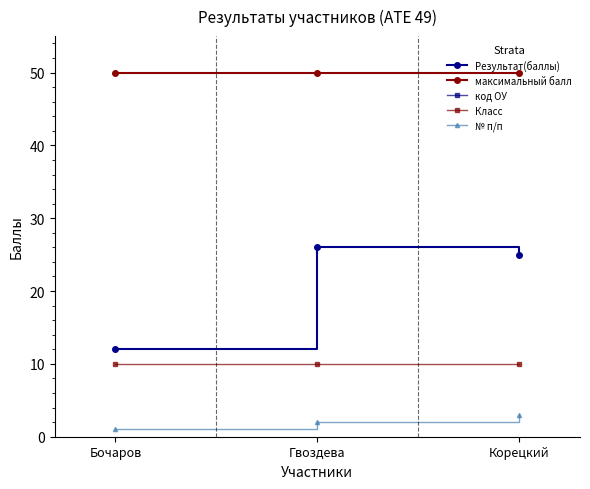

List the labels in order of код ОУ value, smallest first.

Гвоздева, Корецкий, Бочаров